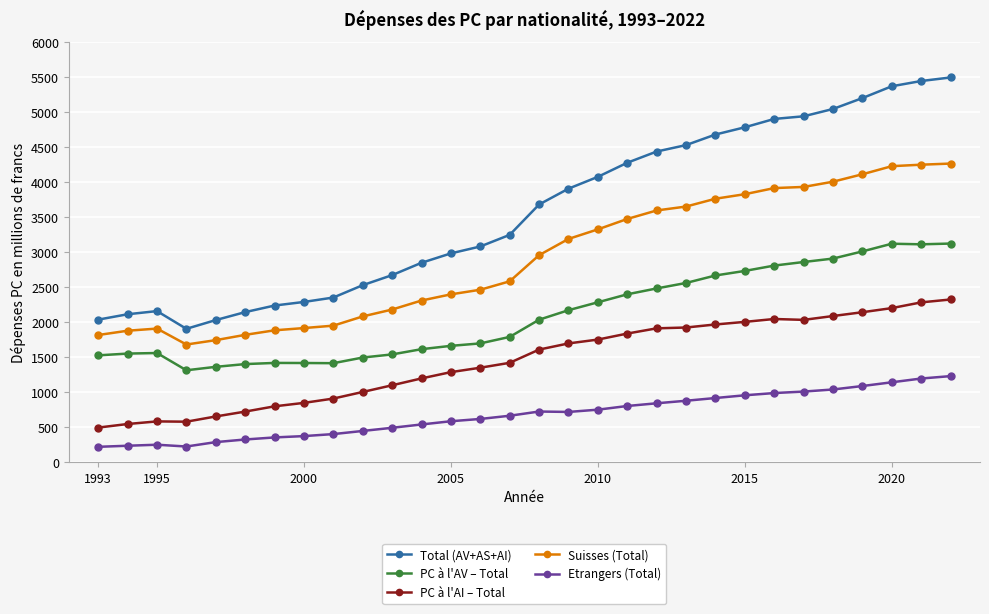

What is the difference between the maximum and minimum values in the Total (AV+AS+AI) series?

3588.9